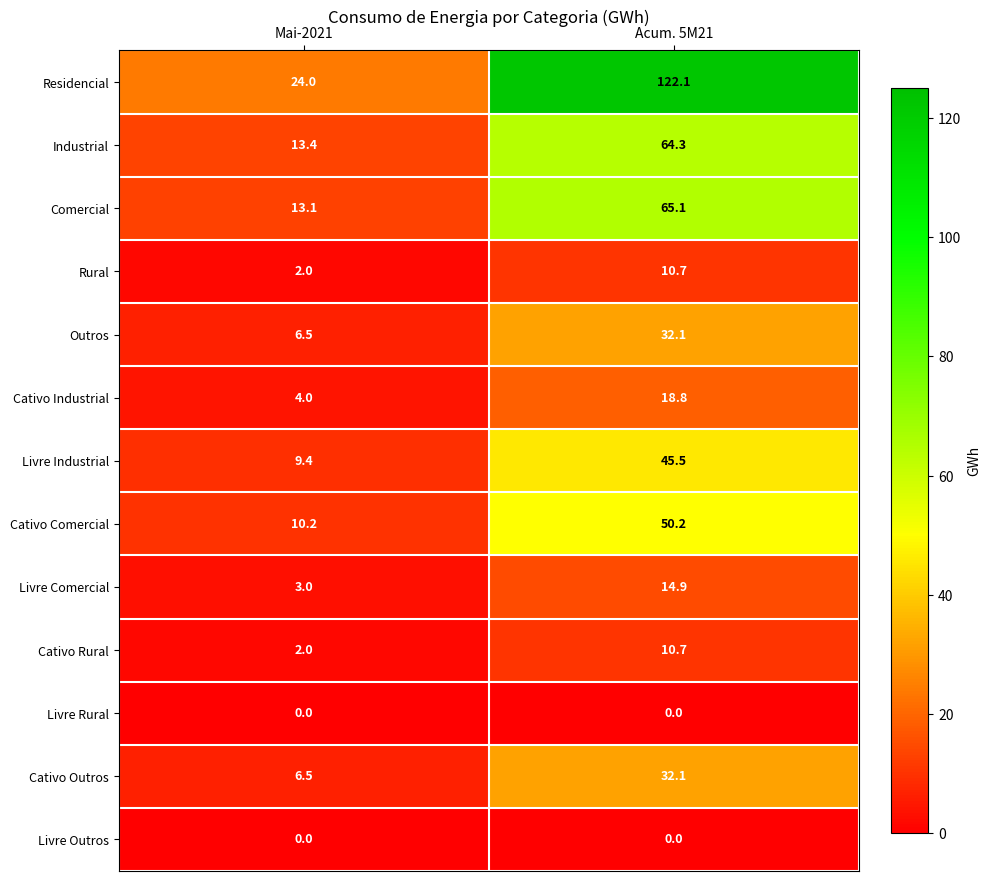

What value does the Residencial series have at Mai-2021?

24.0